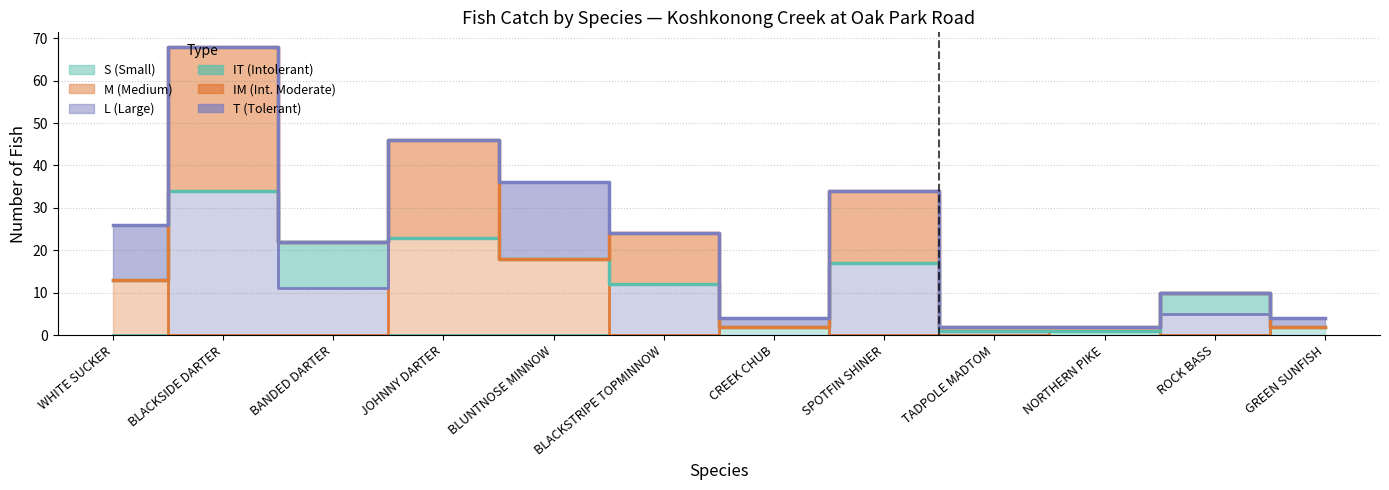

What is the total value across all series at JOHNNY DARTER?

46